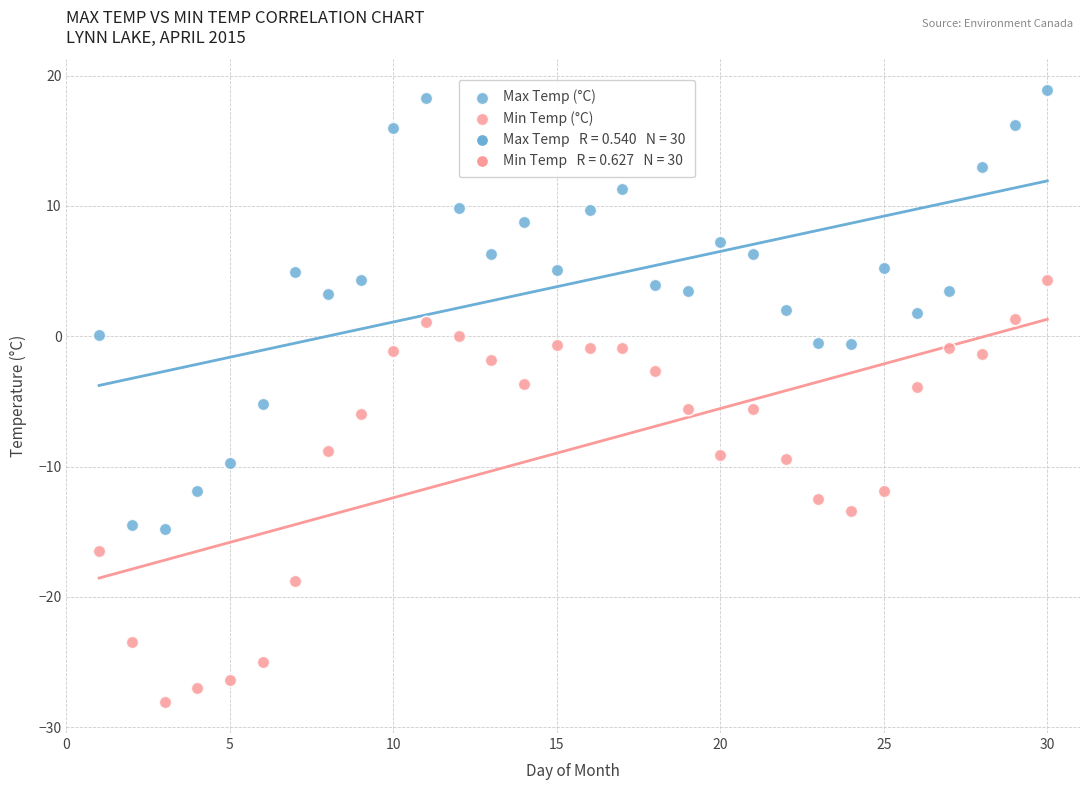

Which series has the widest spread of Y values?

Max Temp (°C)